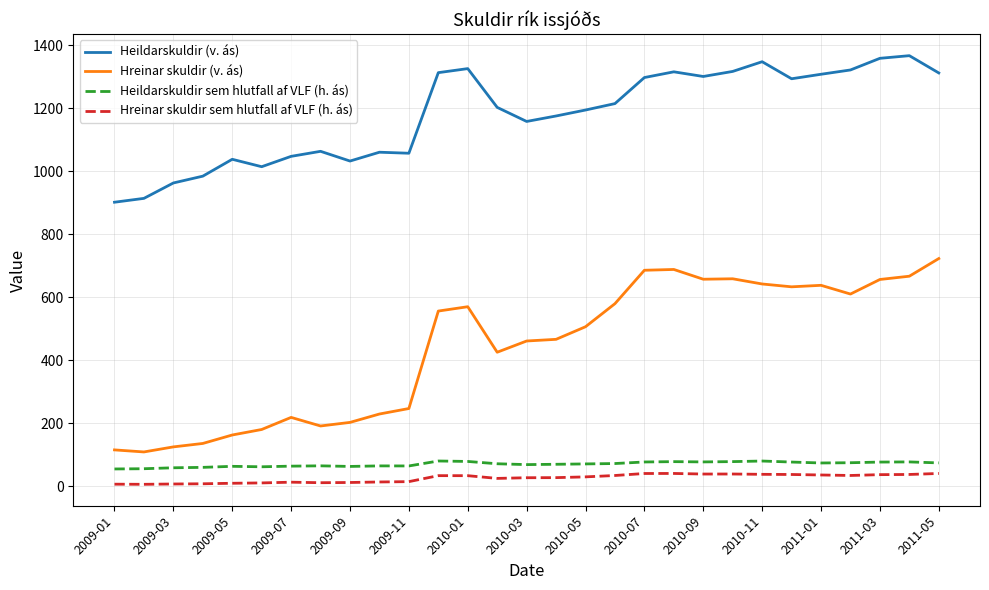

List the series in order of their peak value, lowest first.

Hreinar skuldir sem hlutfall af VLF (h. ás), Heildarskuldir sem hlutfall af VLF (h. ás), Hreinar skuldir (v. ás), Heildarskuldir (v. ás)